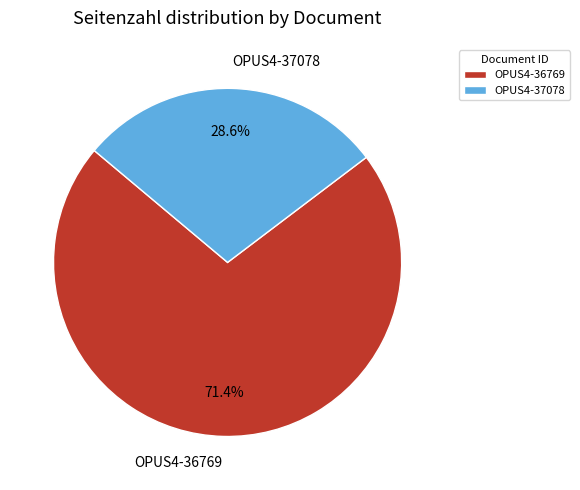

Count the number of slices in the pie.

2